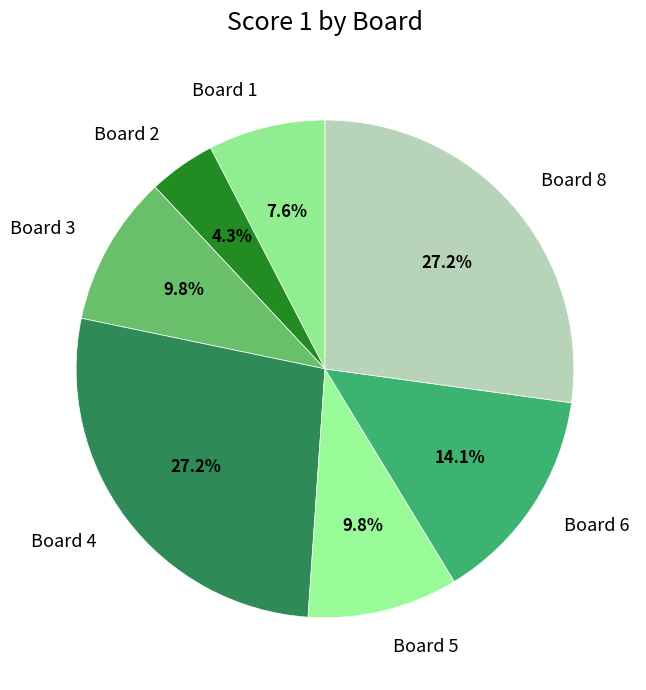

What portion of the pie excludes Board 6?

85.9%